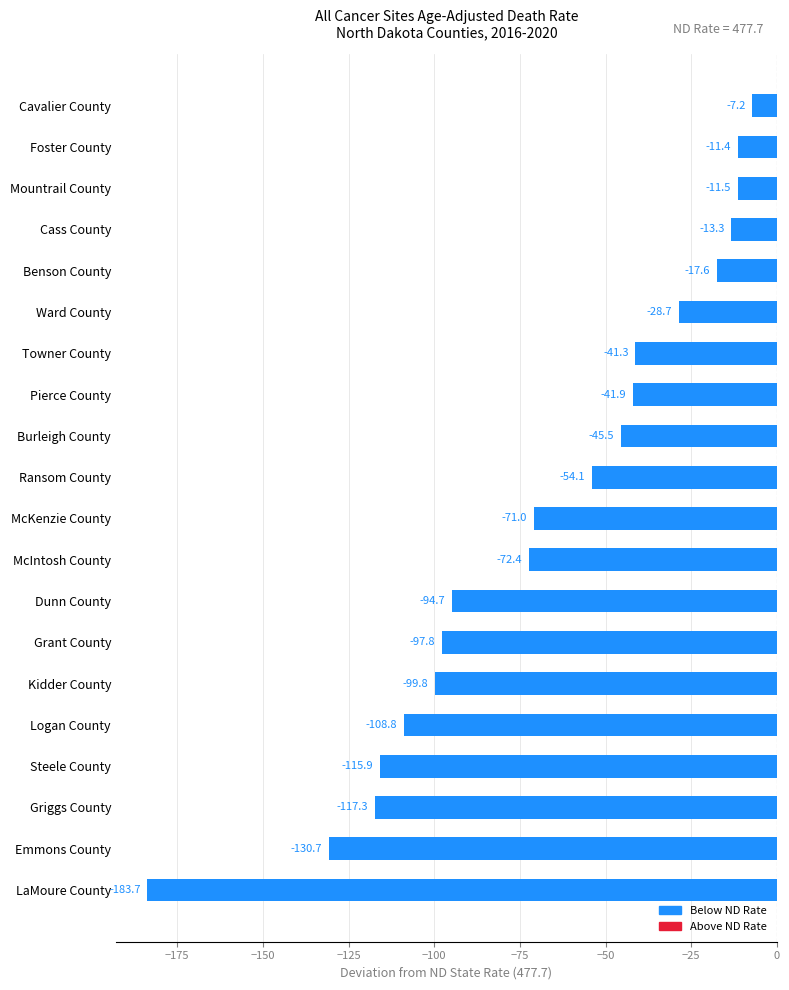

Reading bottom to top, what are all the values shown in this chart?

-183.7	-130.7	-117.3	-115.9	-108.8	-99.8	-97.8	-94.7	-72.4	-71.0	-54.1	-45.5	-41.9	-41.3	-28.7	-17.6	-13.3	-11.5	-11.4	-7.2